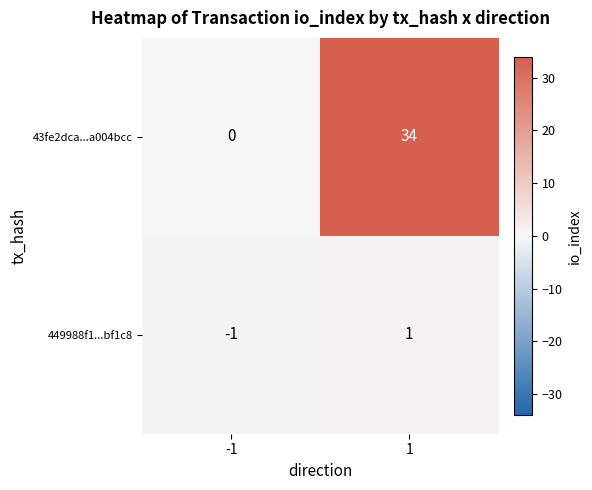

Rank the series by their maximum value, from lowest to highest.

449988f1...bf1c8, 43fe2dca...a004bcc